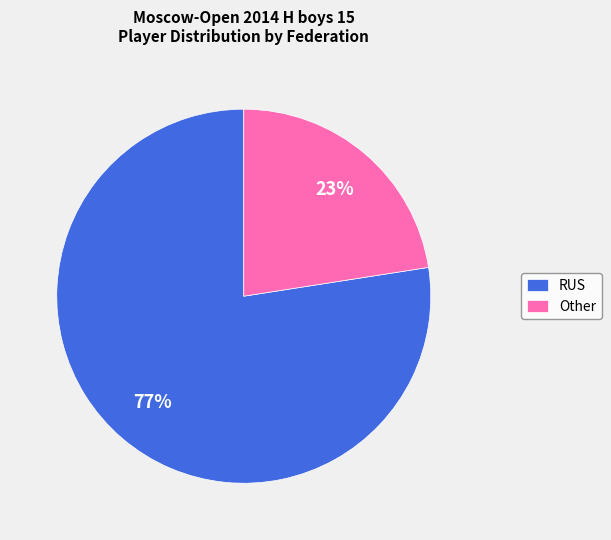

Which slice is the smallest?

Other